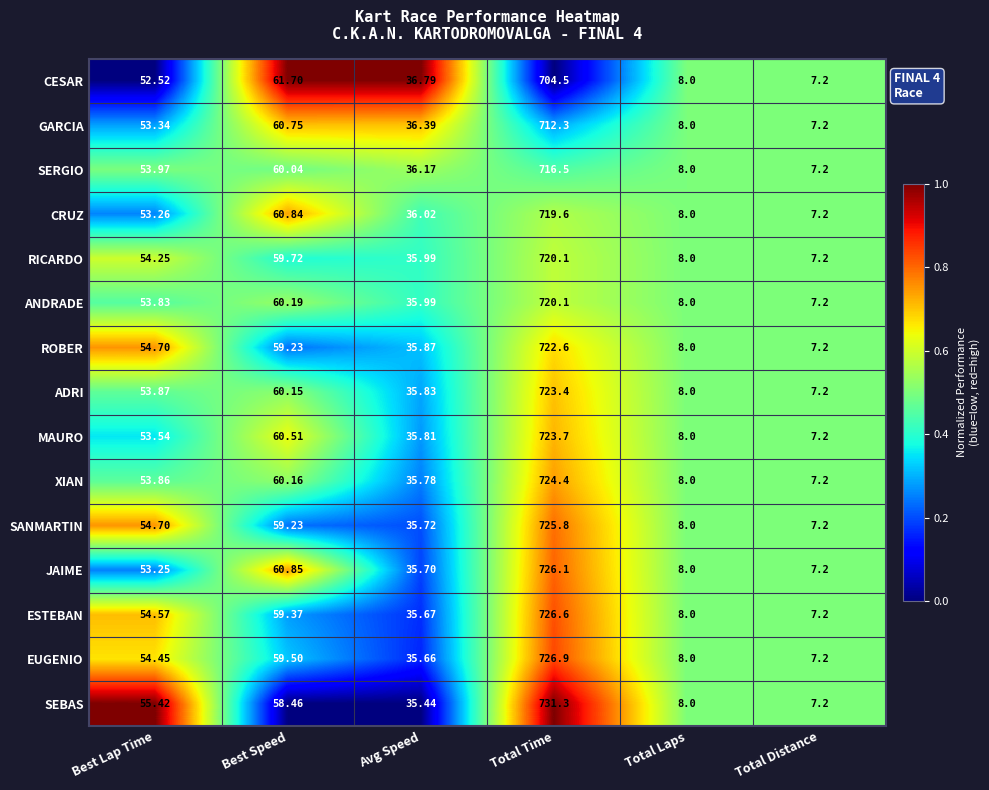

List the labels in order of EUGENIO value, smallest first.

Total Distance, Total Laps, Avg Speed, Best Lap Time, Best Speed, Total Time